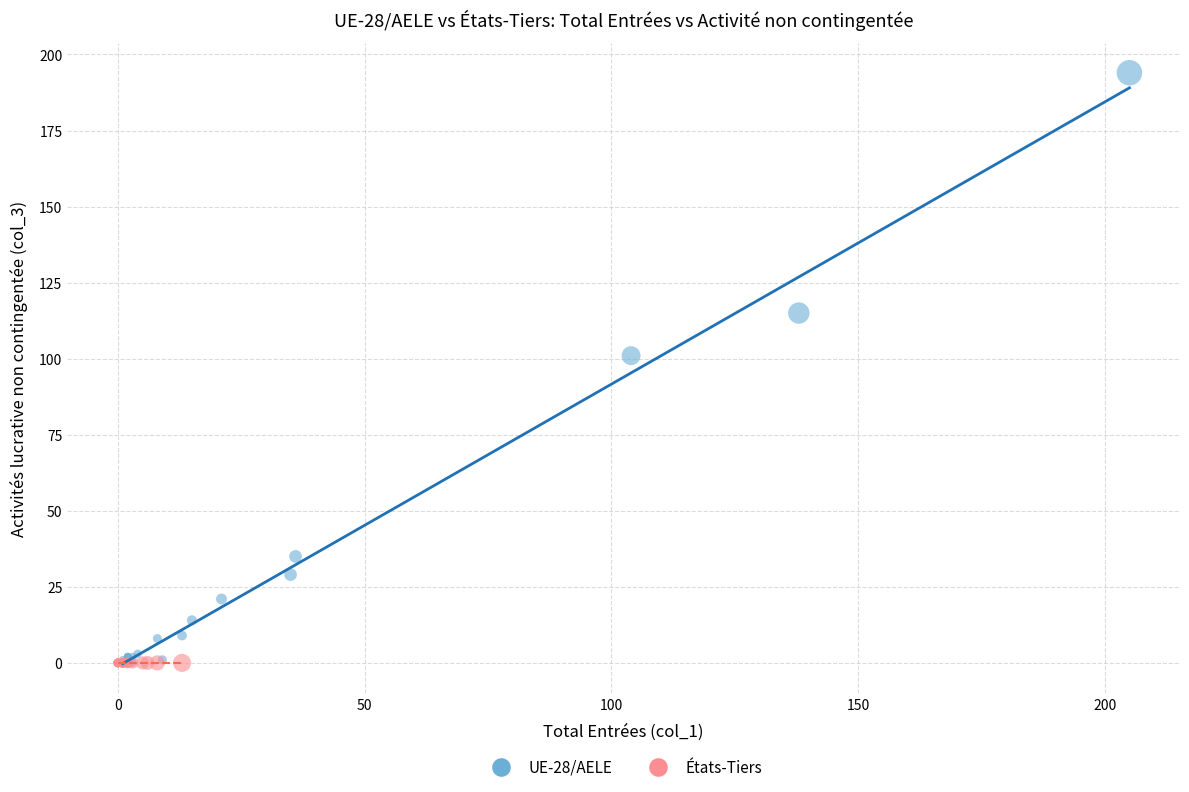

Which series contains the highest Y value?

UE-28/AELE